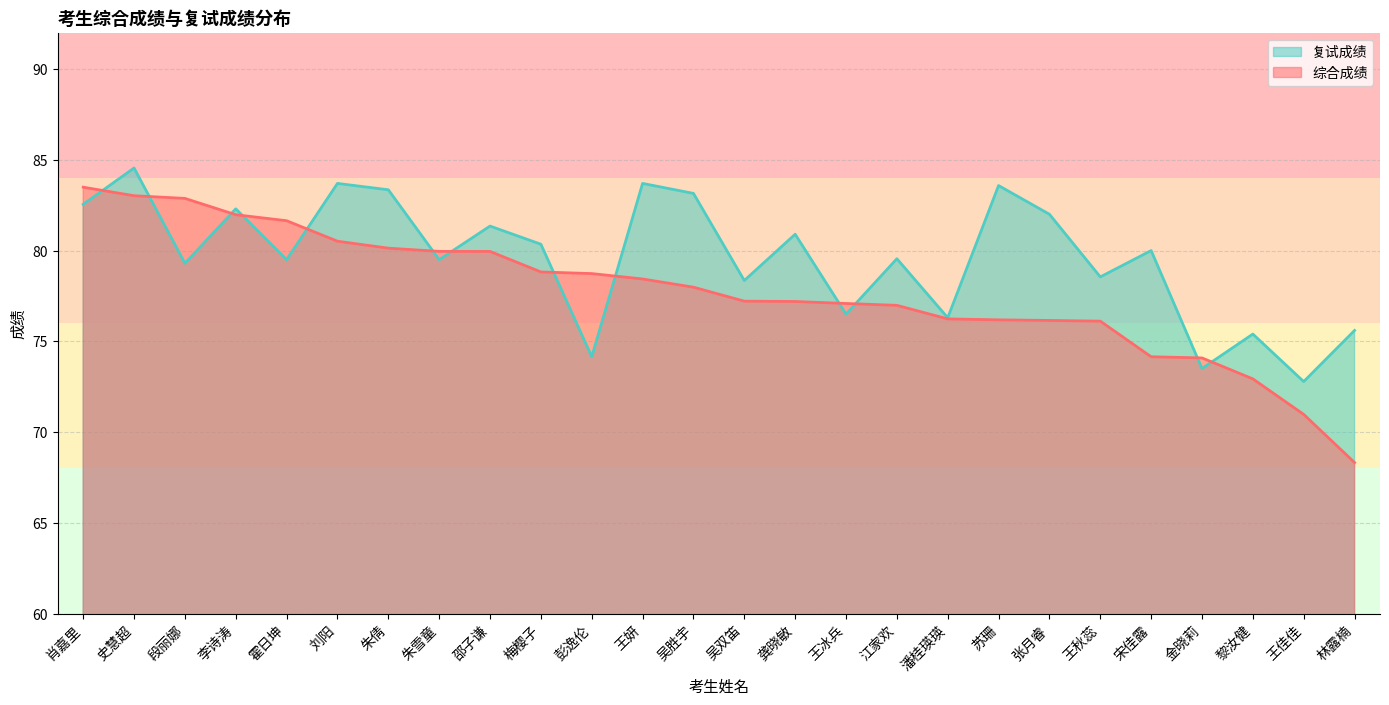

How many values in the 复试成绩 series exceed 79?

17